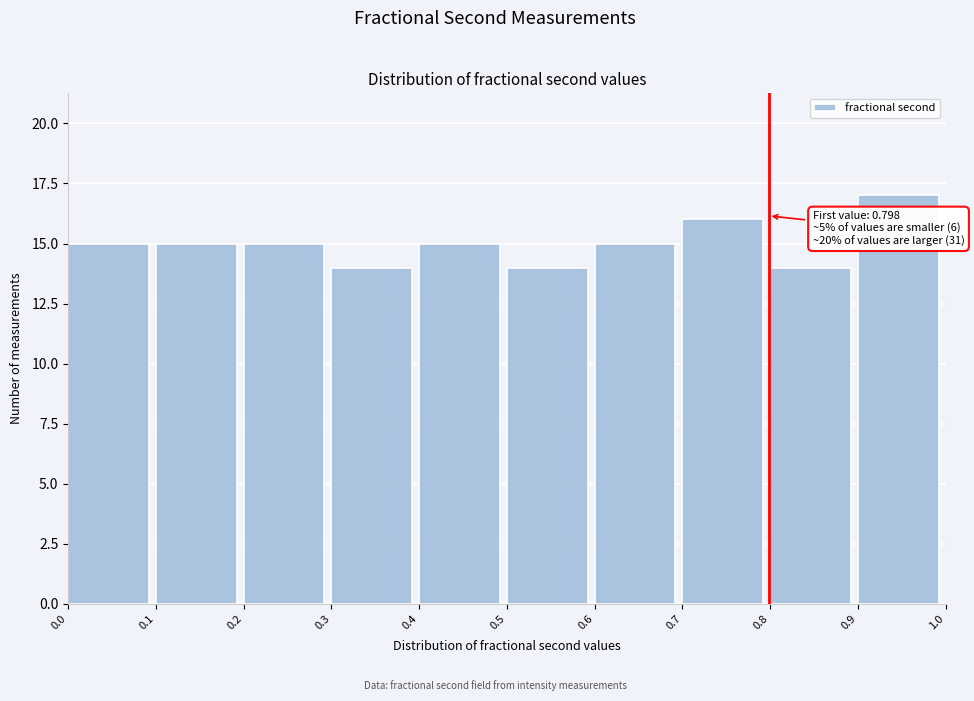

Over which range of the x-axis is the bar tallest?

0.9 to 1.0